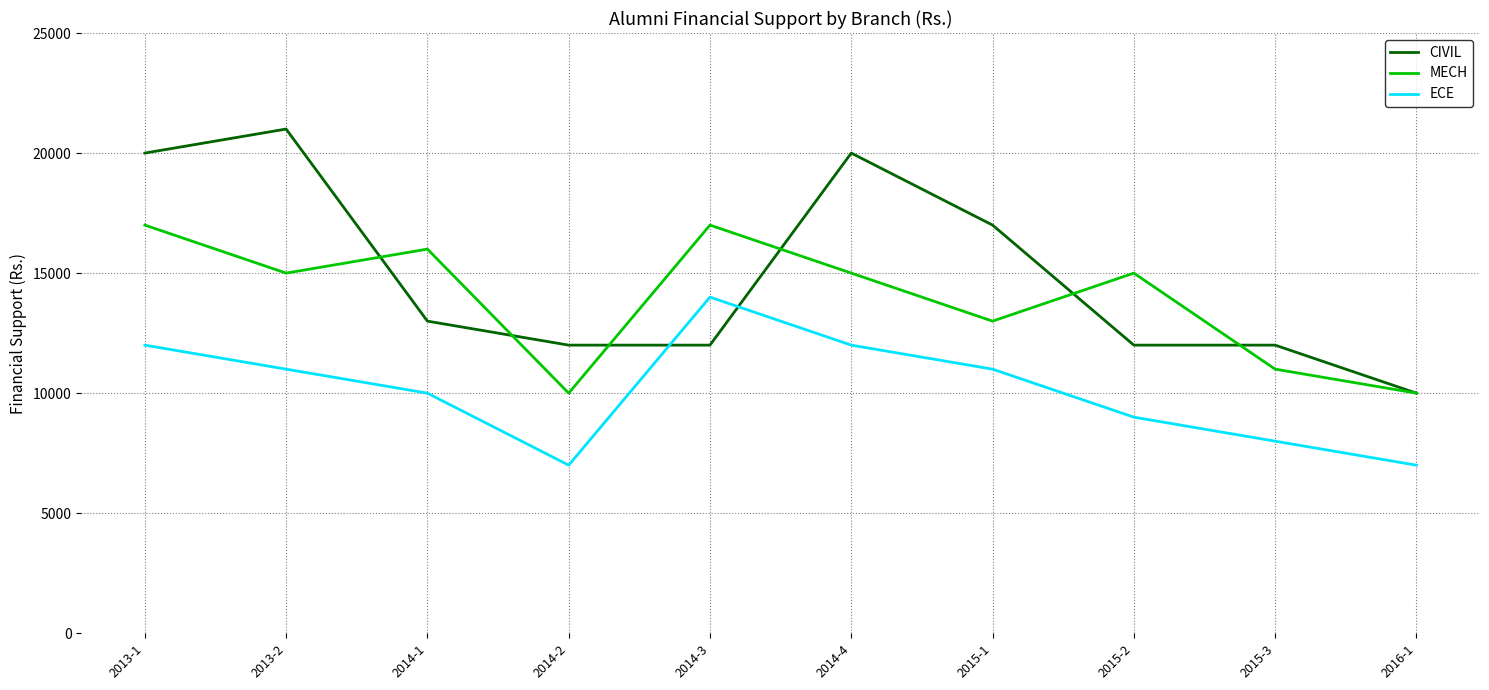

At which label does CIVIL first exceed 13000?

2013-1